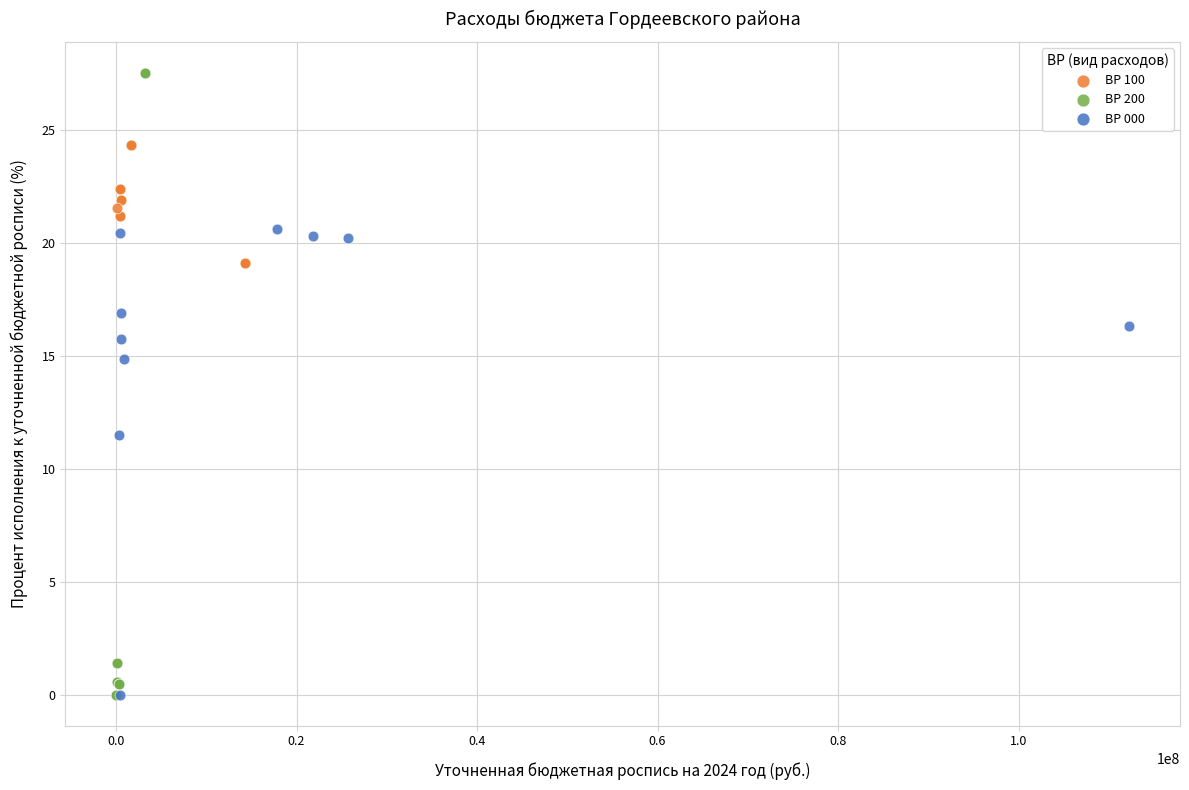

Which series has the largest Y range (max minus min)?

ВР 200